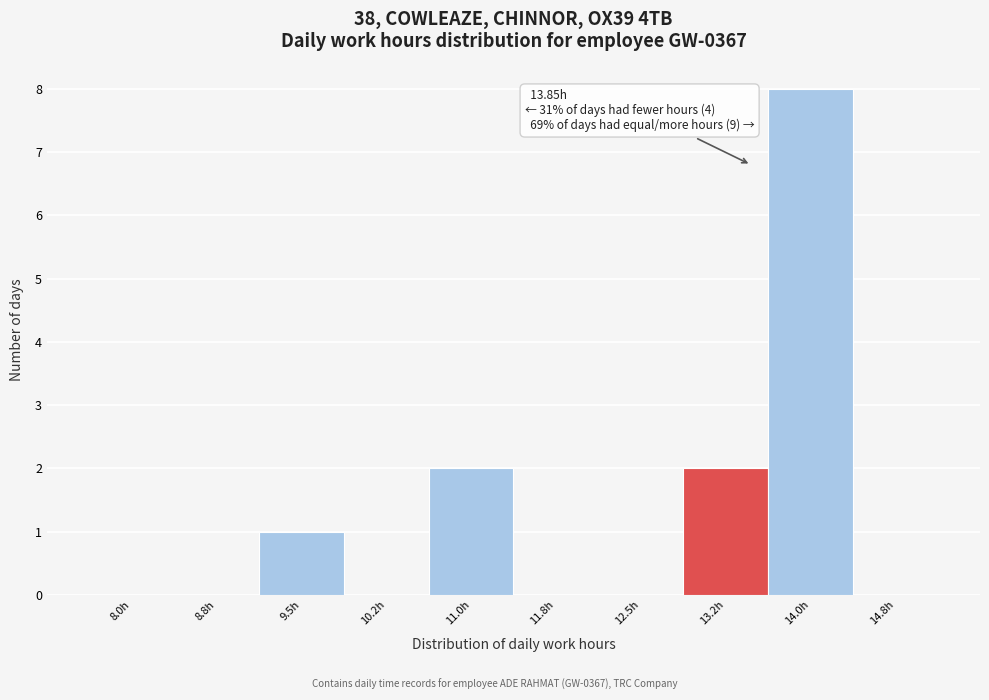

Reading left to right, list all the values displayed in this chart.

8.0h=0	8.8h=0	9.5h=1	10.2h=0	11.0h=2	11.8h=0	12.5h=0	13.2h=2	14.0h=8	14.8h=0